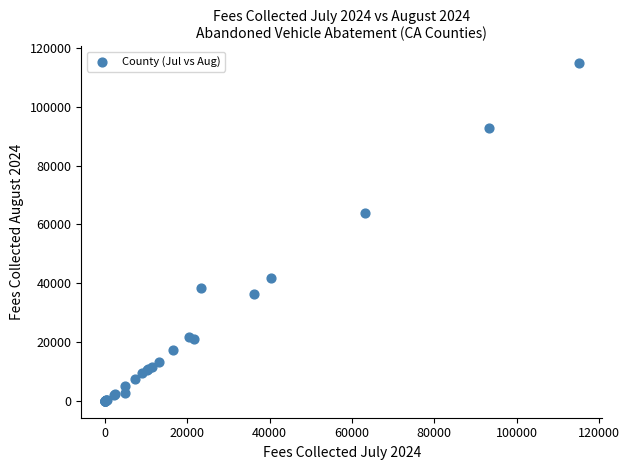

What Y value in the scatter plot is closest to 57409?

63716.3